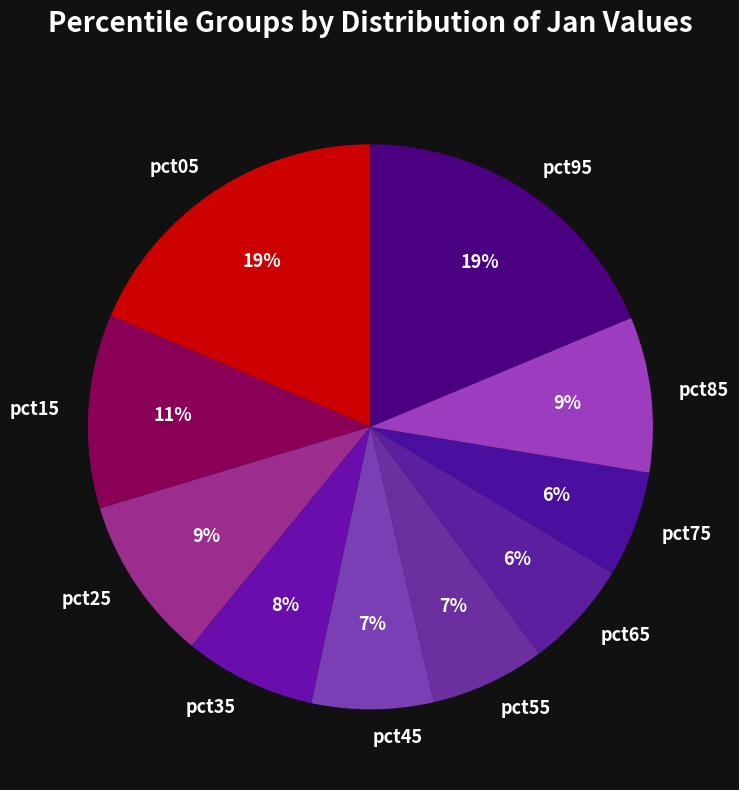

The pct45 slice represents 12% of the pie. True or false?

False